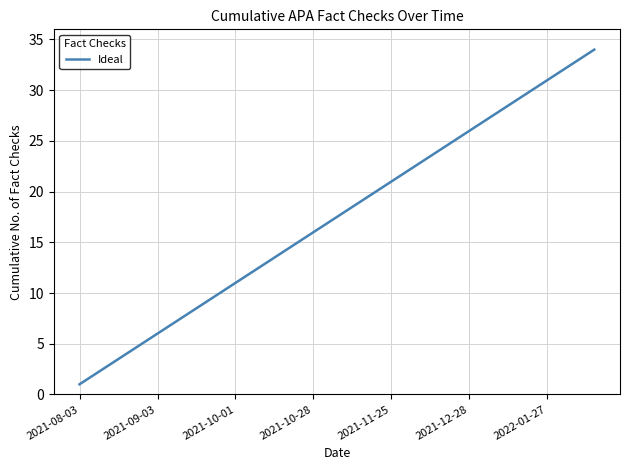

What is the difference between the maximum and minimum values?

33